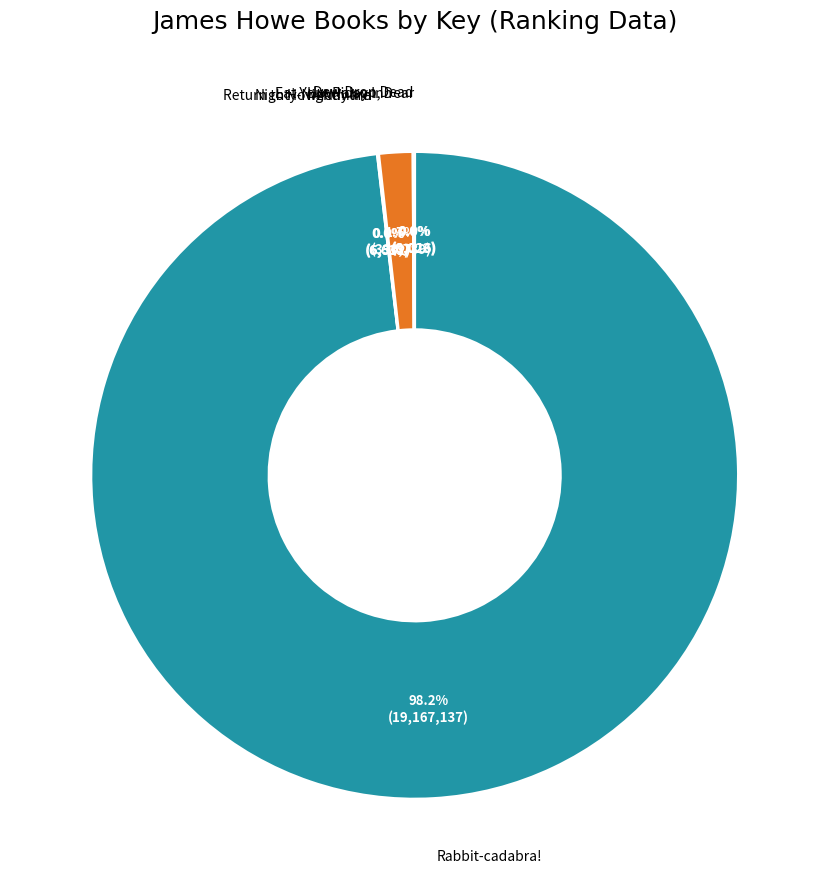

Is there any slice that represents more than half of the pie?

Yes